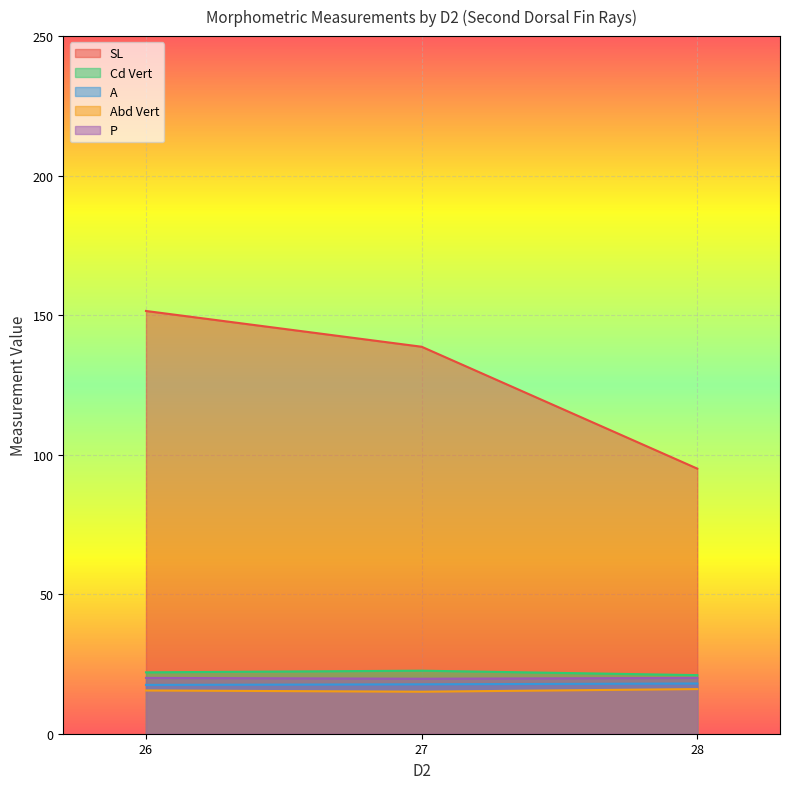

What is the total value across all series at 26?

226.5